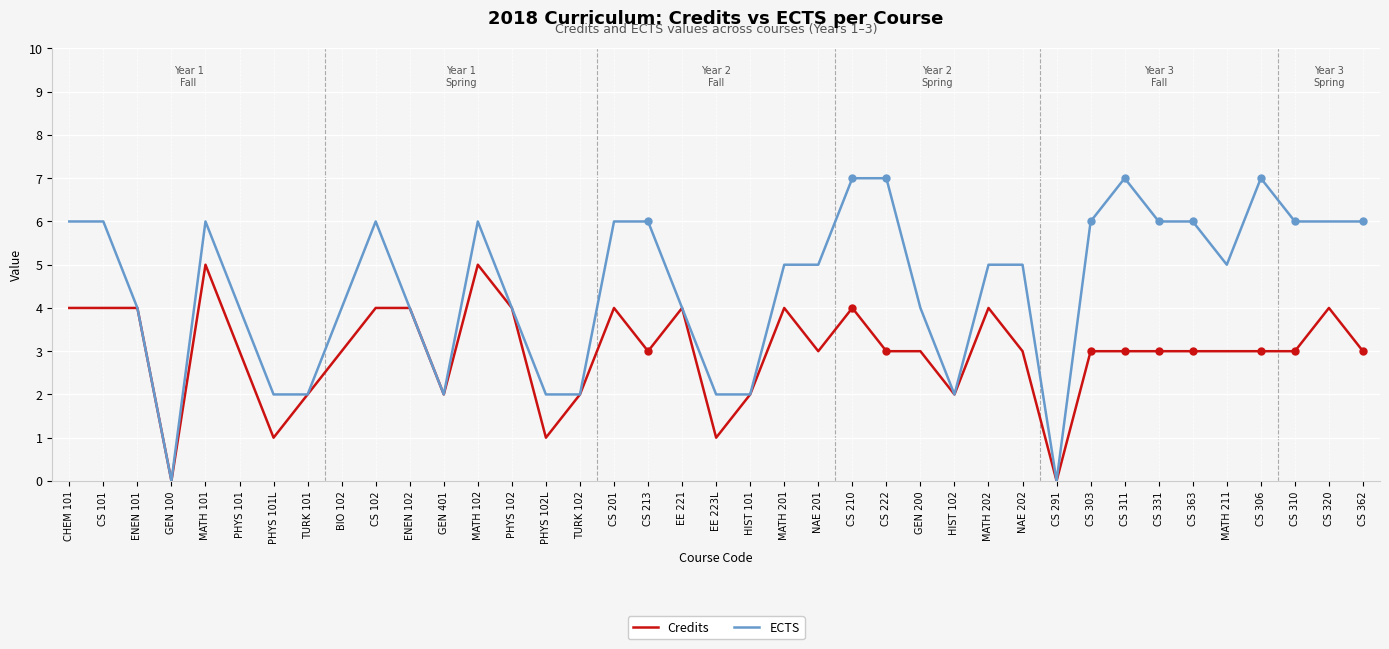

What is the maximum value for ECTS?

7